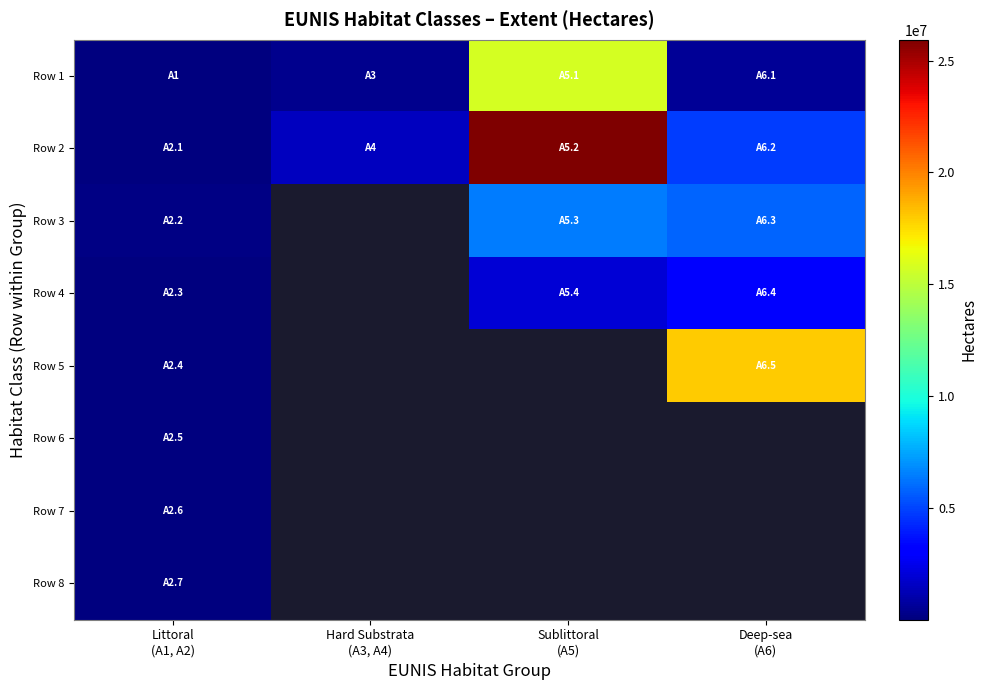

At which category does the chart reach its peak across all series?

Sublittoral
(A5)